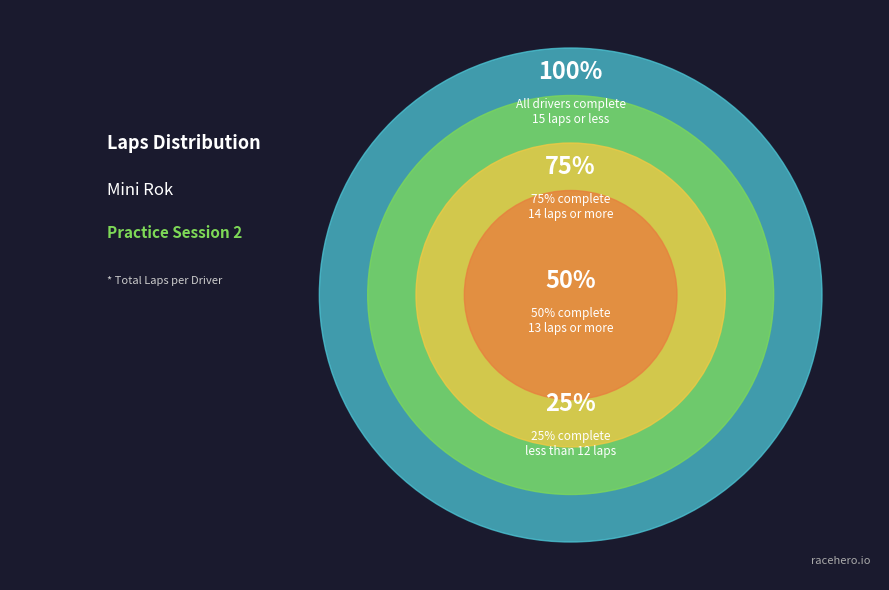

The MOHAMAD ALTAF RIDWAN slice represents 1% of the pie. True or false?

False